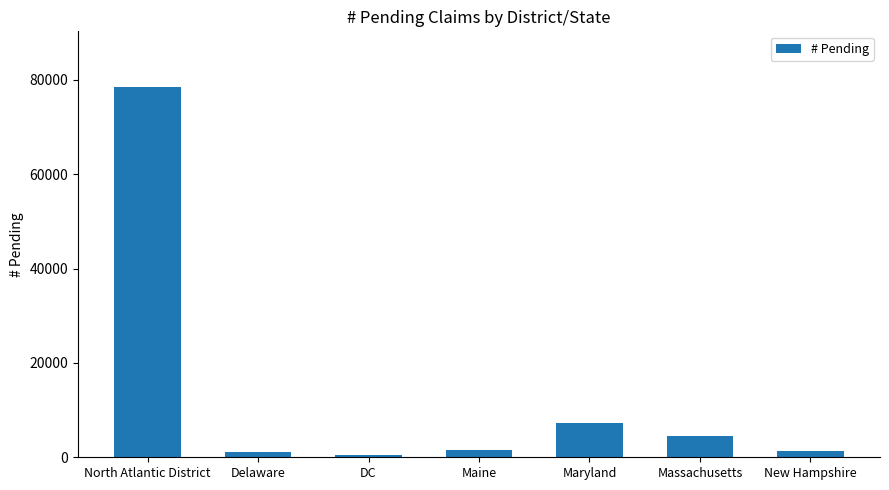

What is the sum of the values at DC and Maine?

2069